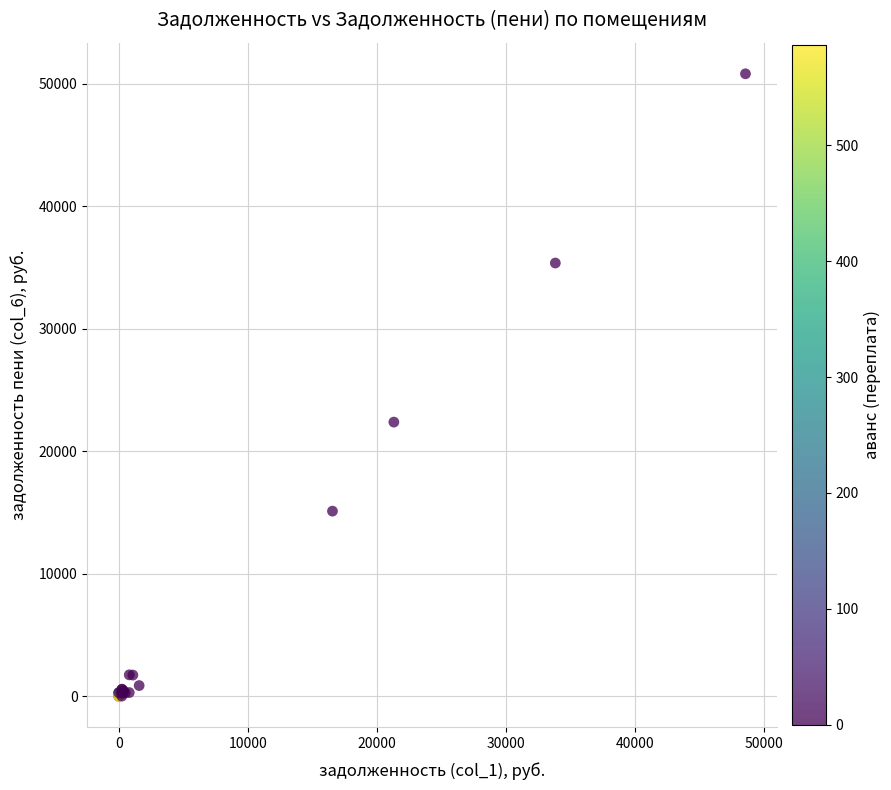

What Y value in the scatter plot is closest to 25409?

22384.7